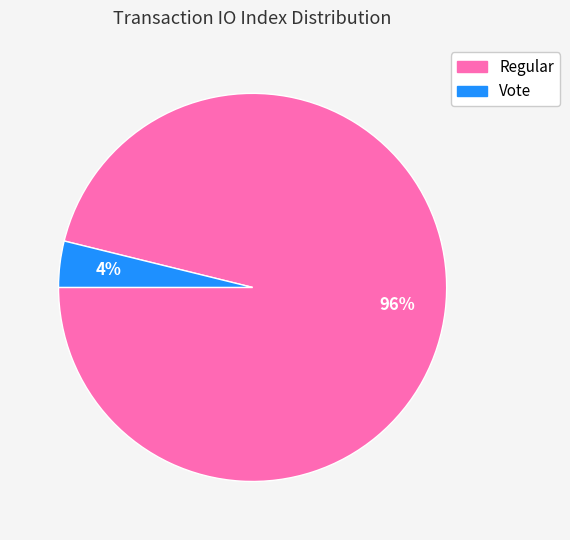

To the nearest percent, what percentage of the pie is Vote?

4%